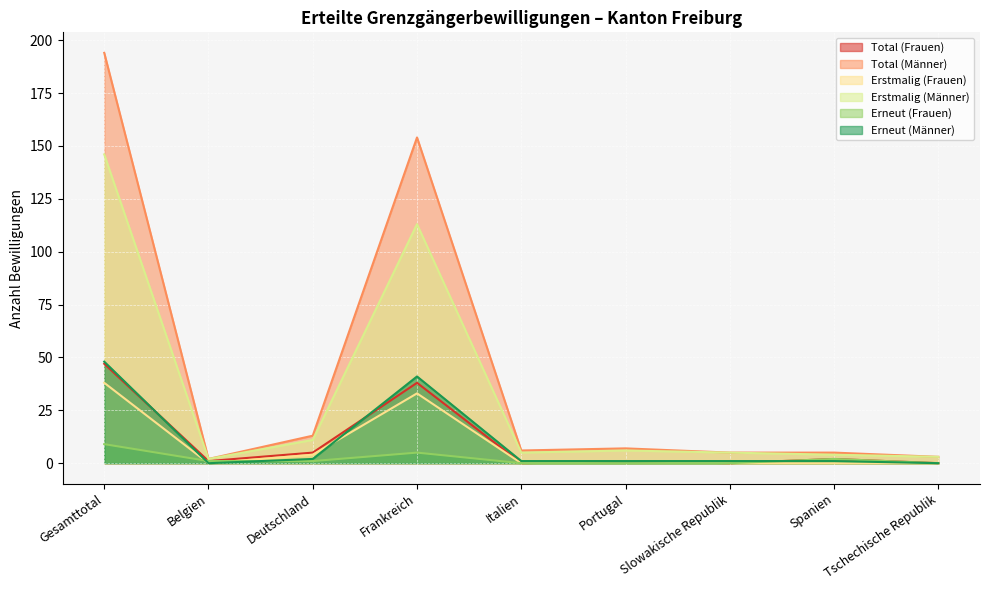

Reading right to left, what are all the values shown in this chart?

Total (Frauen): 0	2	0	1	0	38	5	1	47
Total (Männer): 3	5	5	7	6	154	13	2	194
Erstmalig (Frauen): 0	0	0	1	0	33	4	0	38
Erstmalig (Männer): 3	4	5	6	5	113	11	2	146
Erneut (Frauen): 0	2	0	0	0	5	1	1	9
Erneut (Männer): 0	1	1	1	1	41	2	0	48